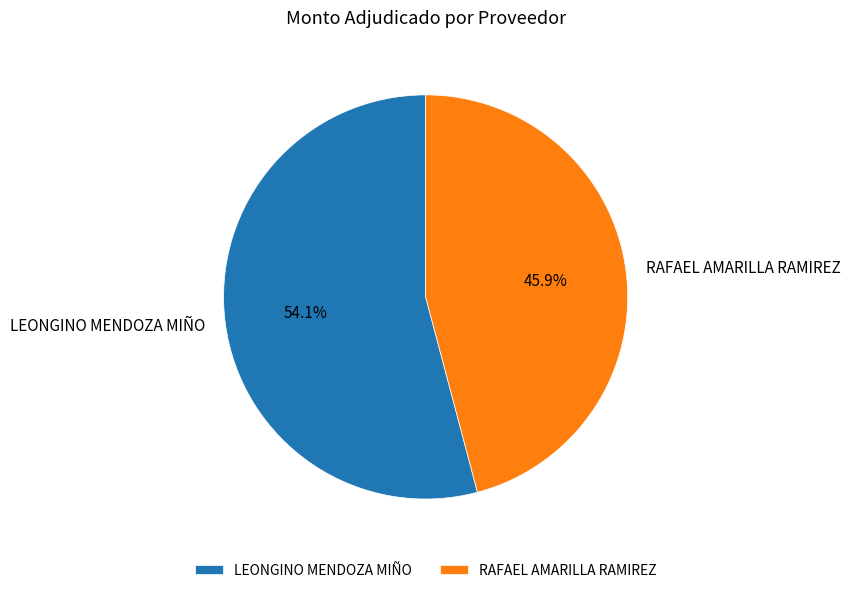

Count the number of slices in the pie.

2